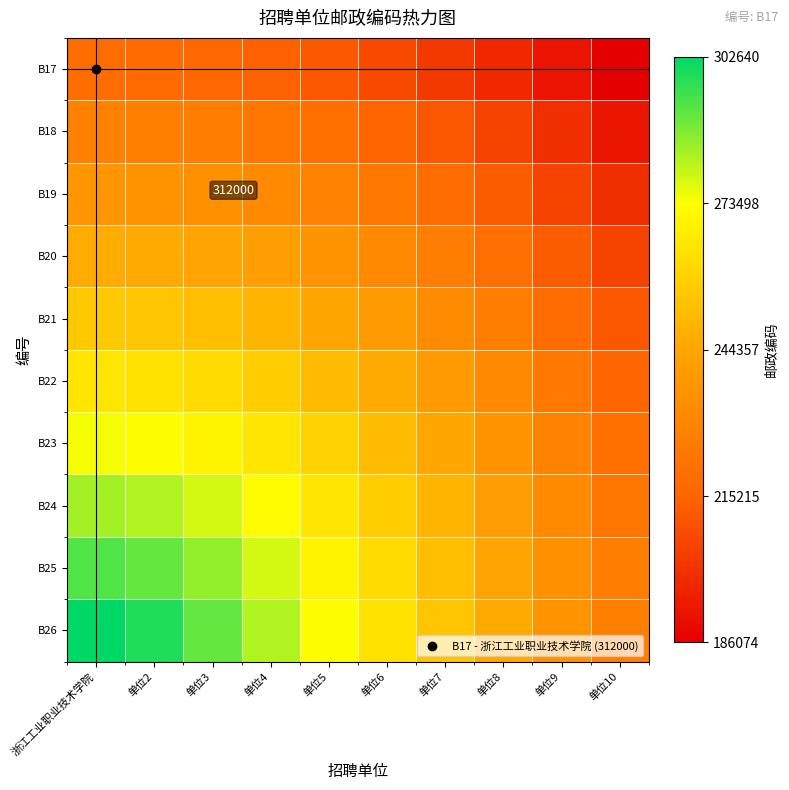

Where does the B23 series first go above 259051?

浙江工业职业技术学院